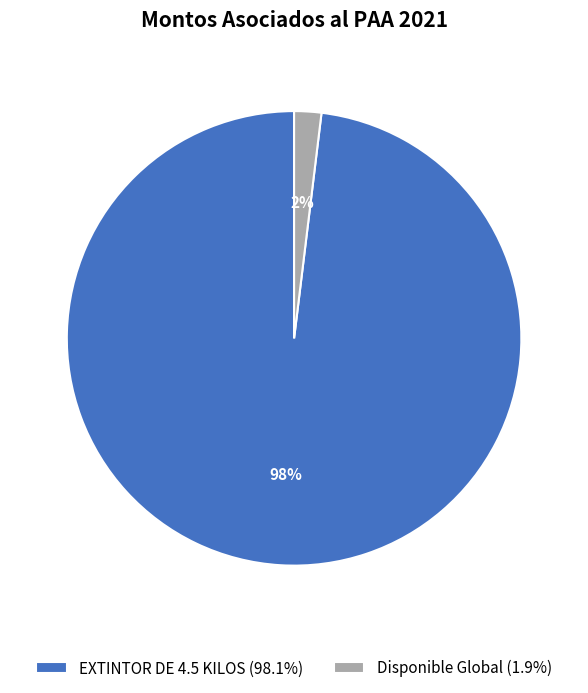

How many slices are in this pie chart?

2